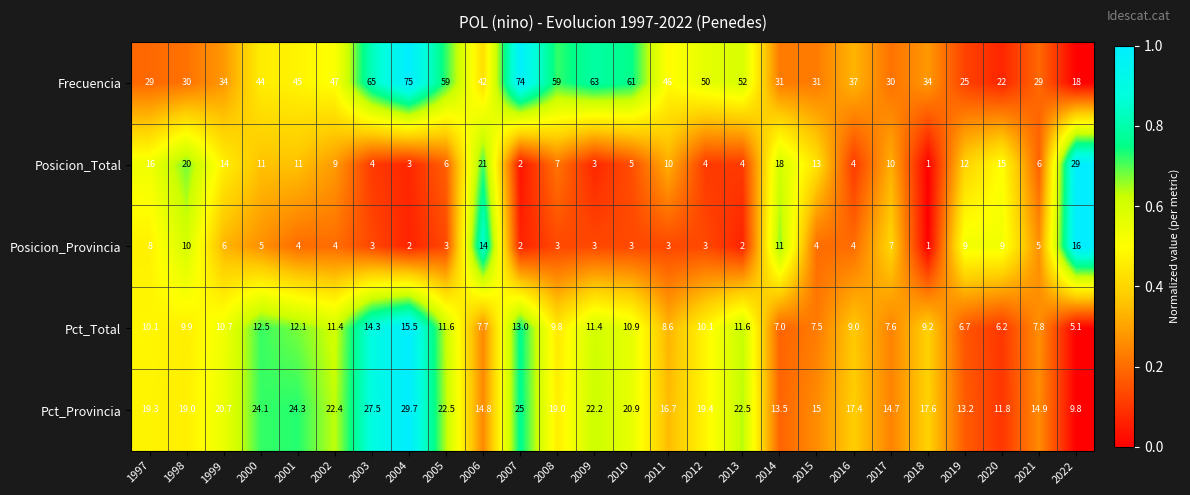

Which series has the largest range (max minus min)?

Frecuencia